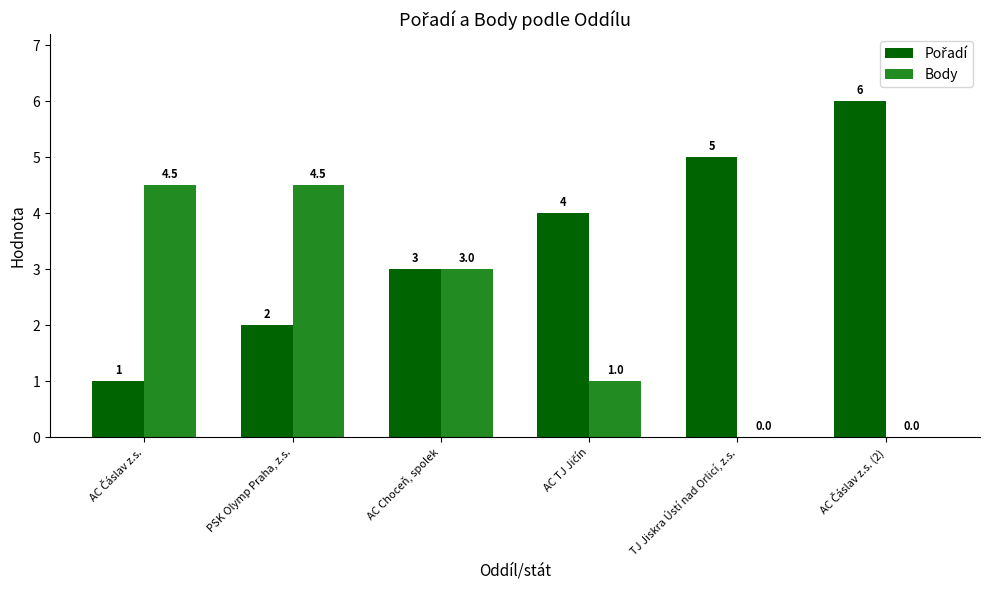

Between PSK Olymp Praha, z.s. and TJ Jiskra Ústí nad Orlicí, z.s., which series saw the biggest shift?

Body